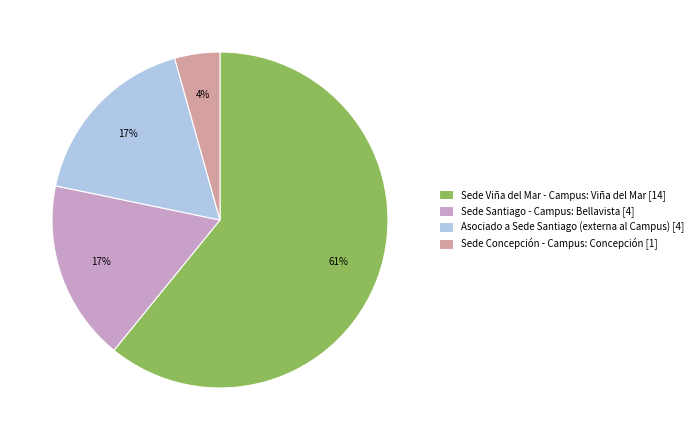

Which slice is the smallest?

Sede Concepción - Campus: Concepción